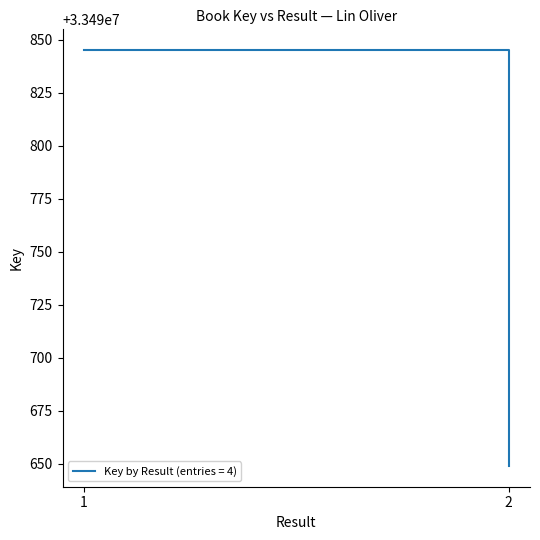

What is the difference between the values at 1 and 2?

196